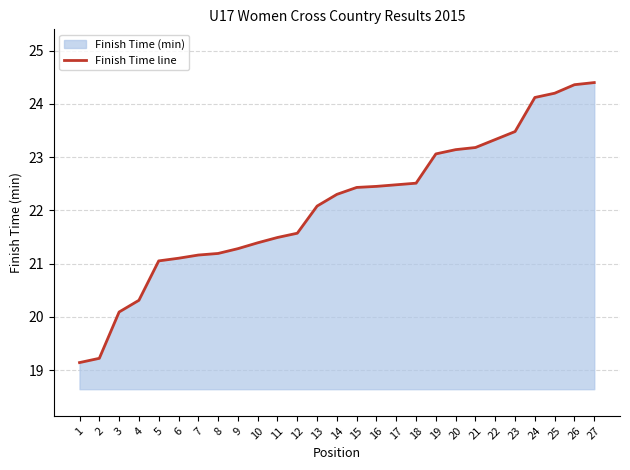

Reading right to left, list all the values displayed in this chart.

24.4	24.4	24.2	24.1	23.5	23.3	23.2	23.1	23.1	22.5	22.5	22.4	22.4	22.3	22.1	21.6	21.5	21.4	21.3	21.2	21.2	21.1	21.1	20.3	20.1	19.2	19.1